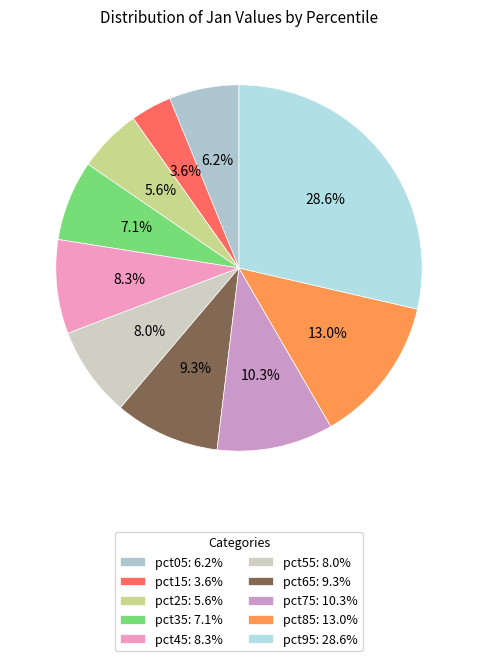

What portion of the pie excludes pct25?

94.4%